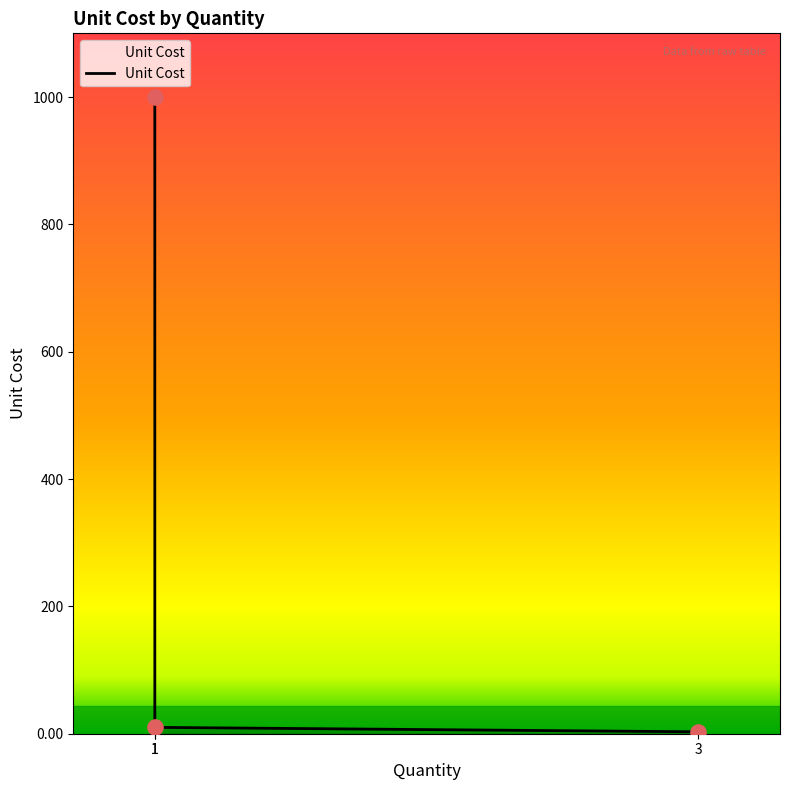

Which has a higher value, 1 or 1?

1